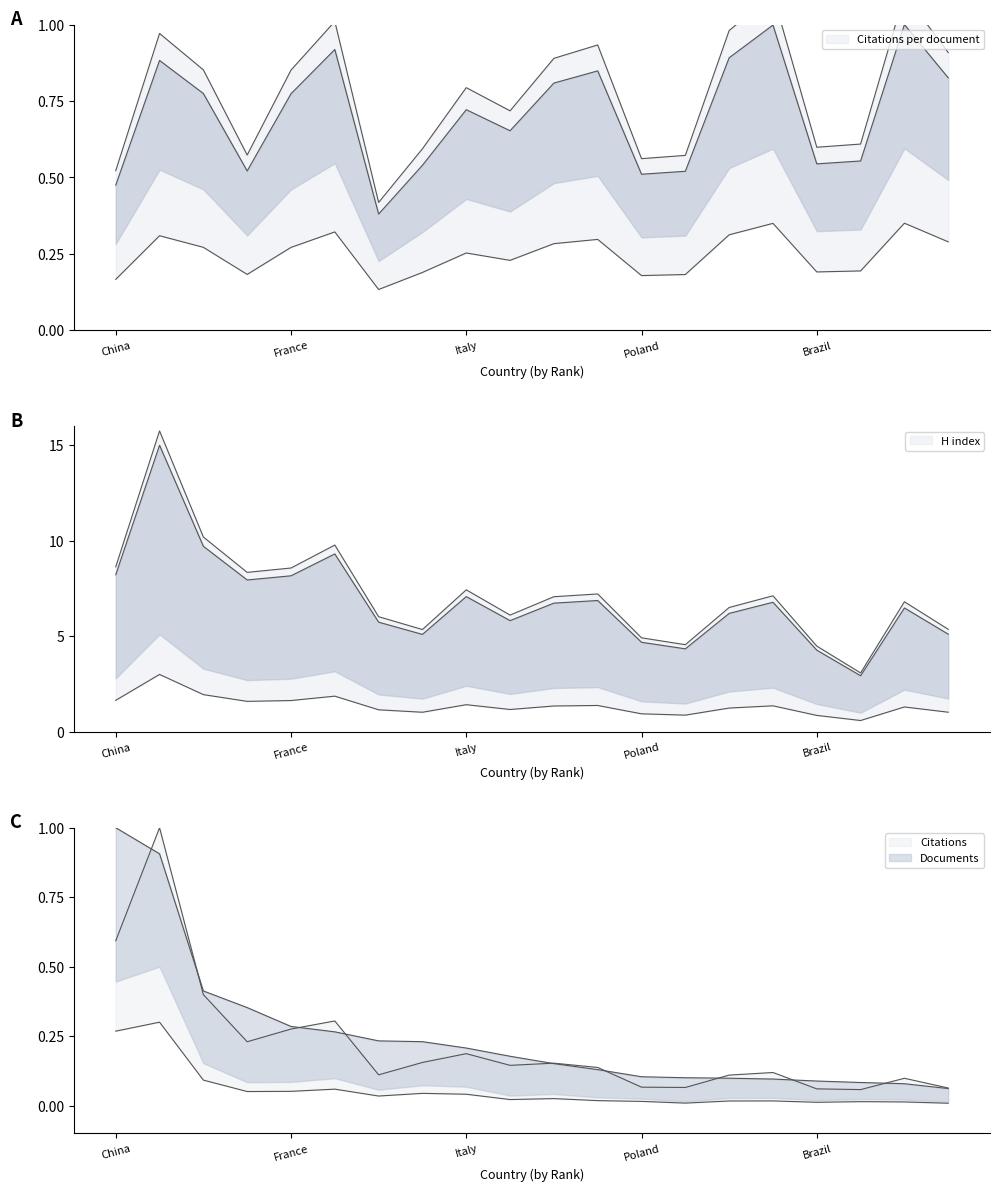

What is the total value across all series at 8?

6.4